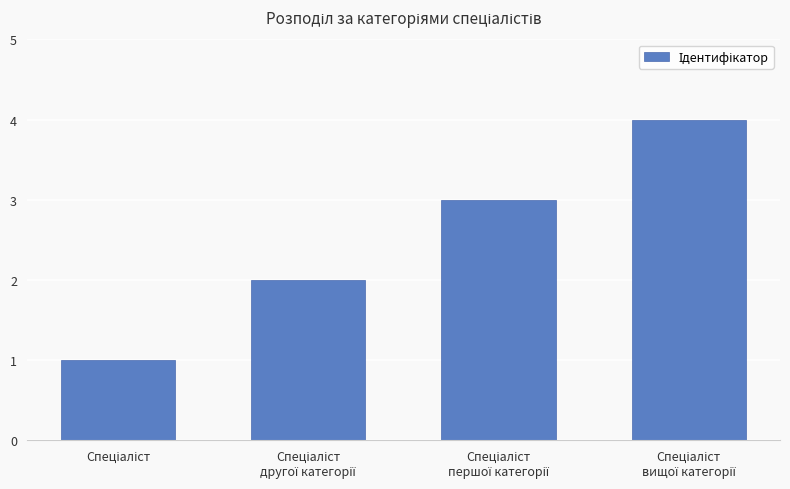

How many bars are there in total?

4